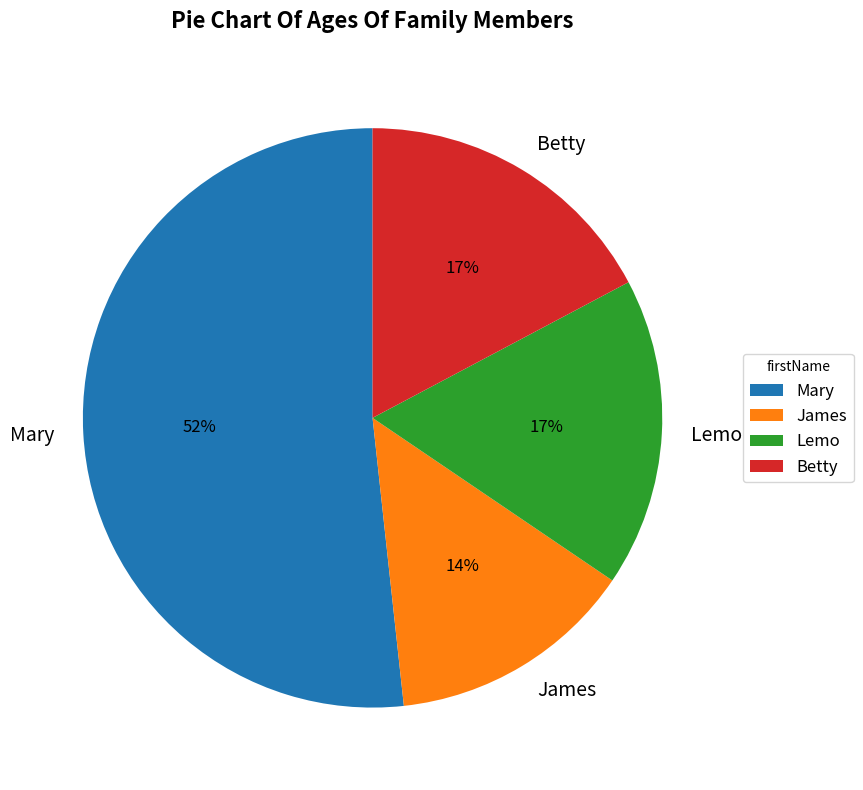

Which has a higher value, Mary or Betty?

Mary